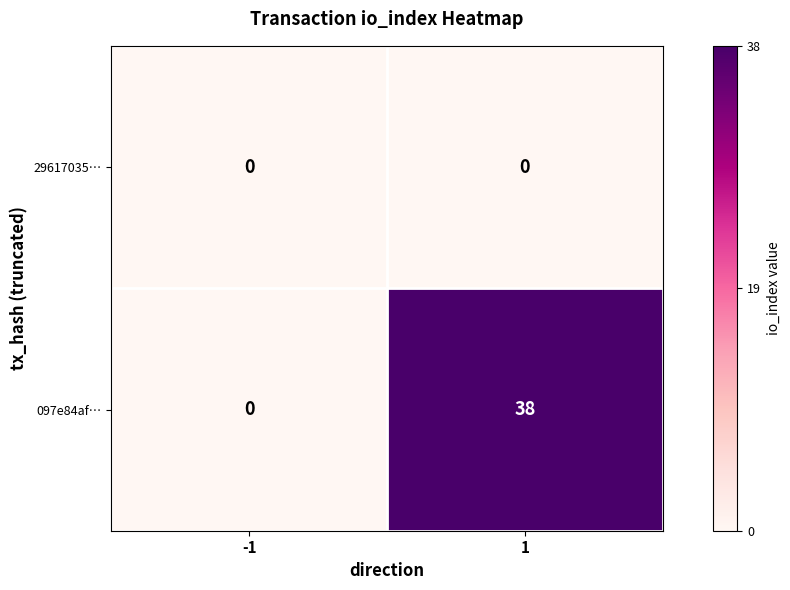

At 1, list the series in order from largest to smallest.

097e84af…, 29617035…